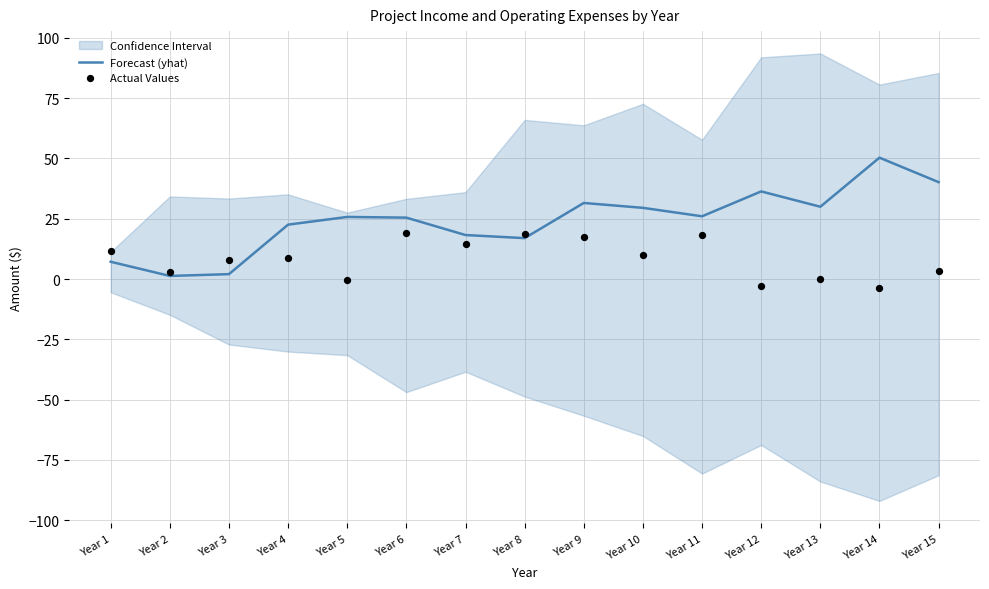

Is the value of Forecast (yhat) at Year 11 greater than the value of Actual Values at Year 9?

Yes